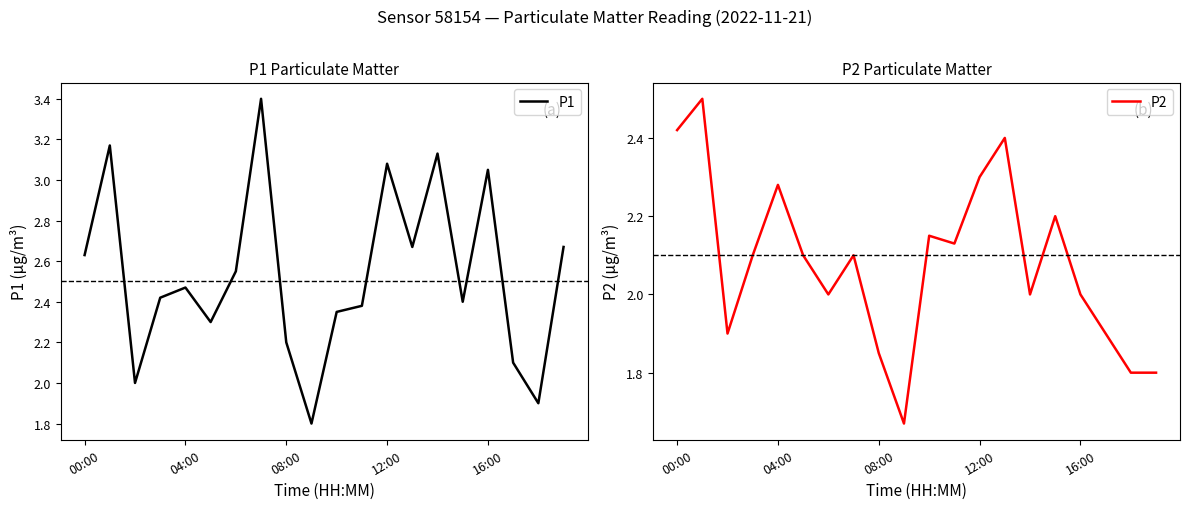

What is the lowest value of the P1 series?

1.8